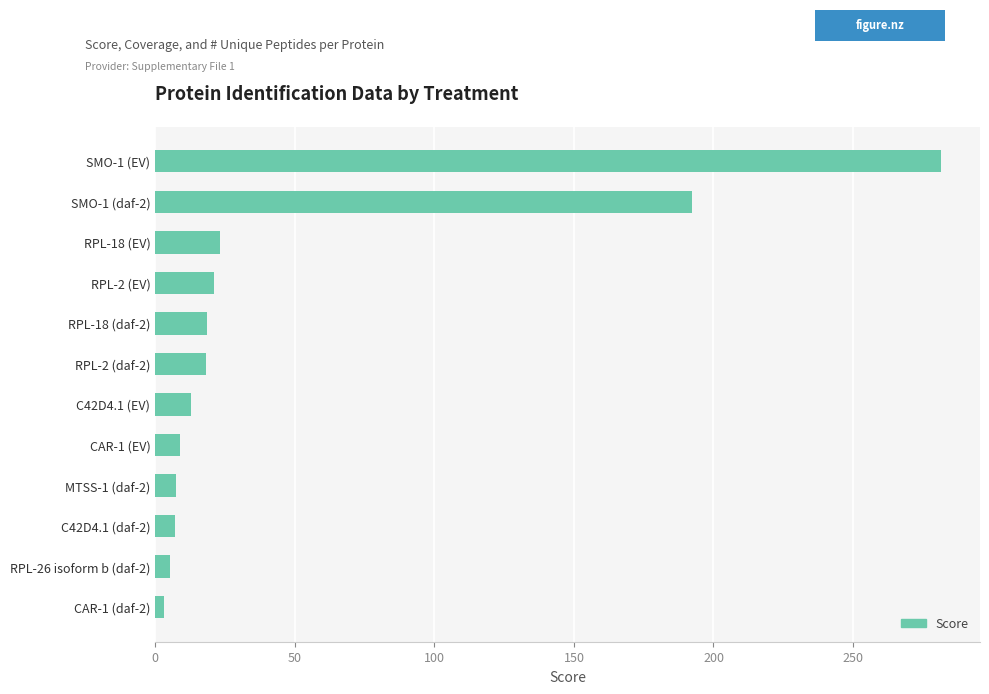

What is the greatest value displayed?

281.4